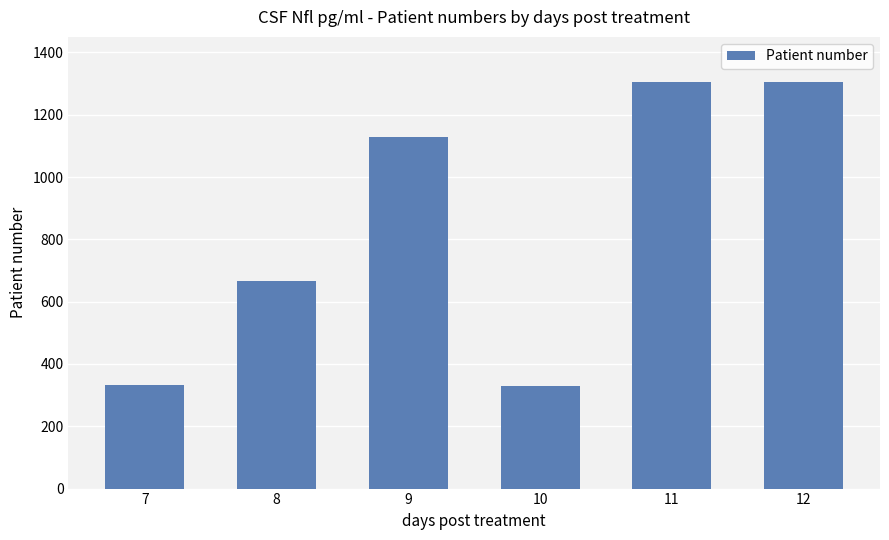

What is the maximum value shown in the chart?

1306